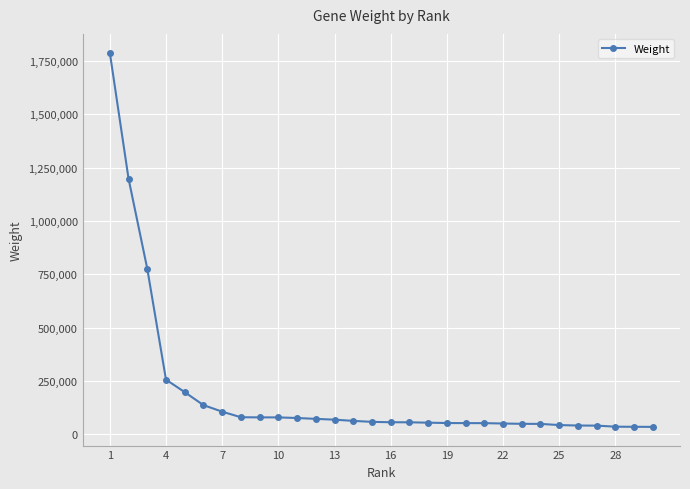

What is the maximum value shown in the chart?

1788744.1